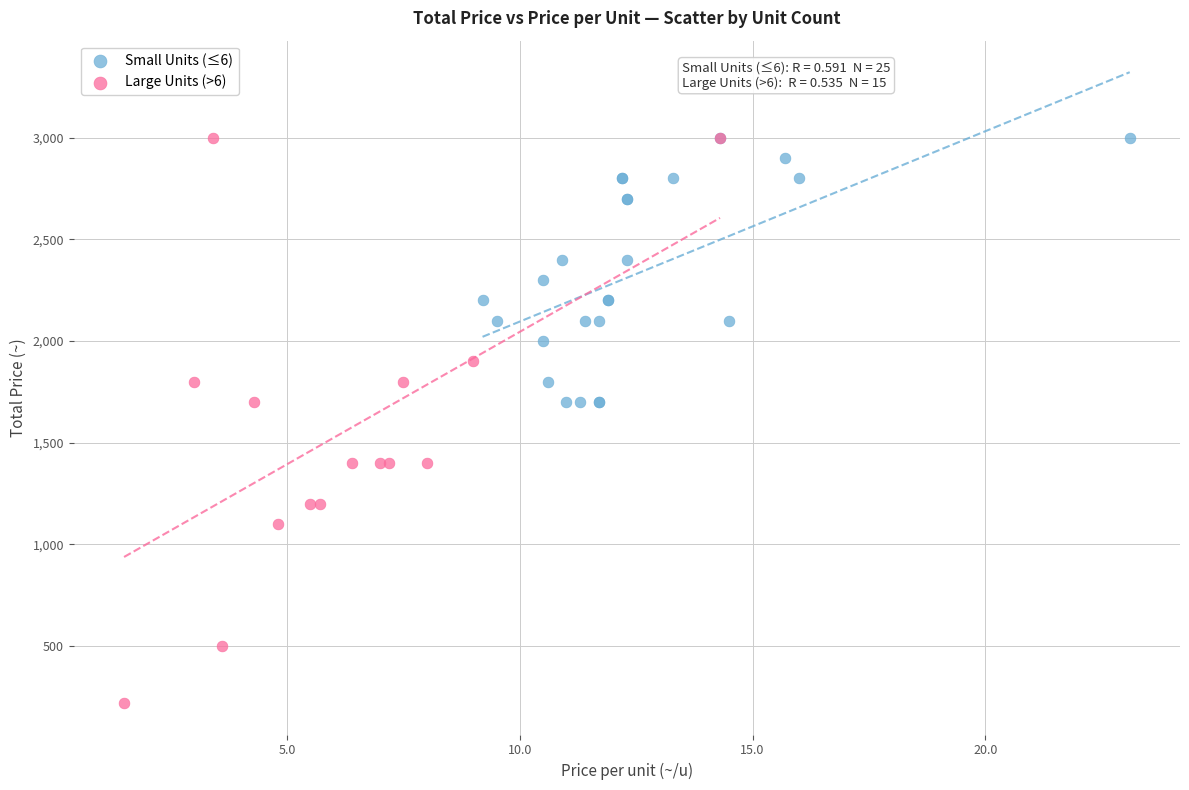

Which series has the largest Y range (max minus min)?

Large Units (>6)